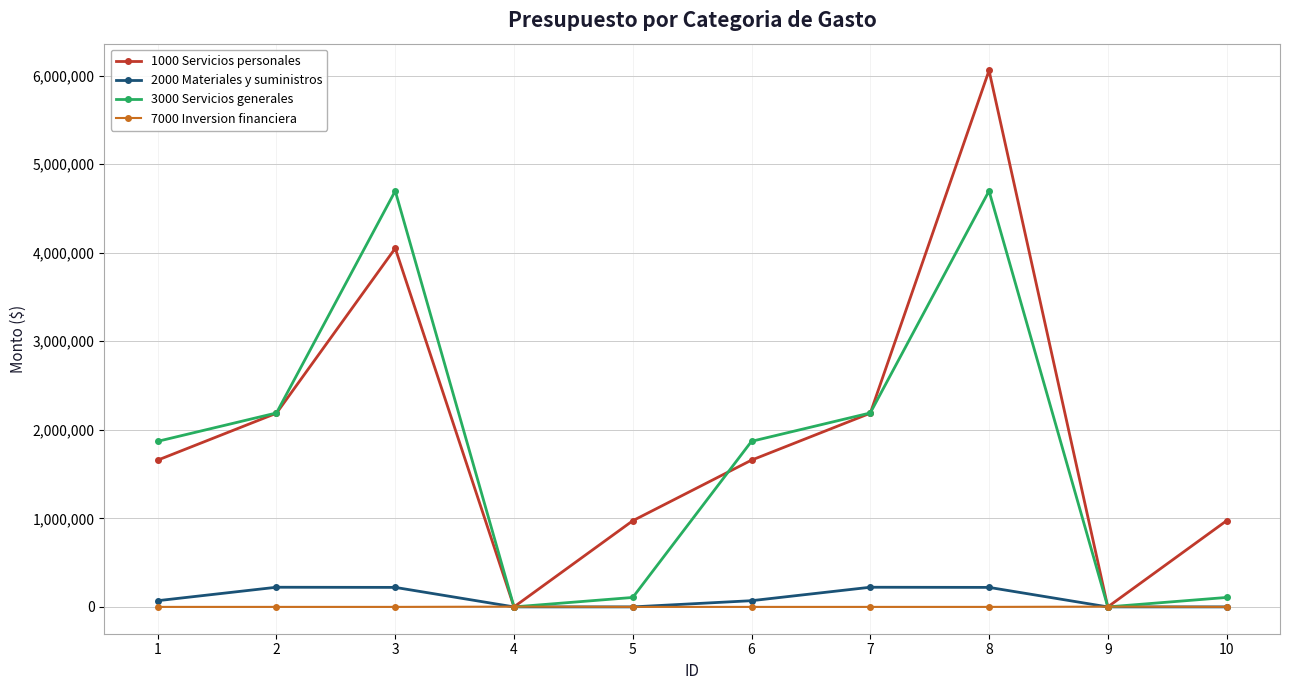

What is the average value of the 1000 Servicios personales series?

1974490.3